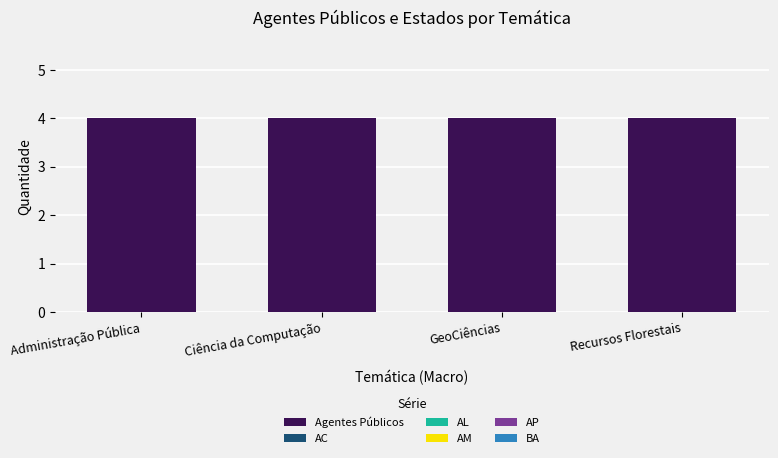

Does the chart contain stacked bars?

No